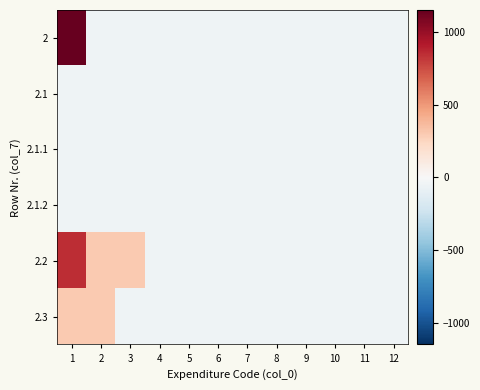

Which series has the widest spread of values?

2